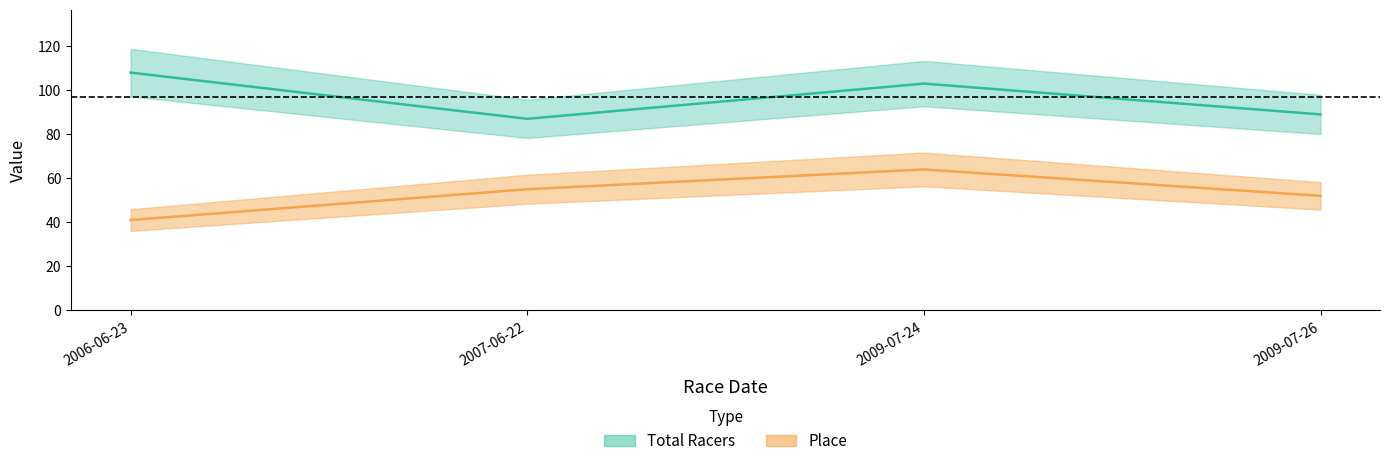

What is the average value of the Place series?

53